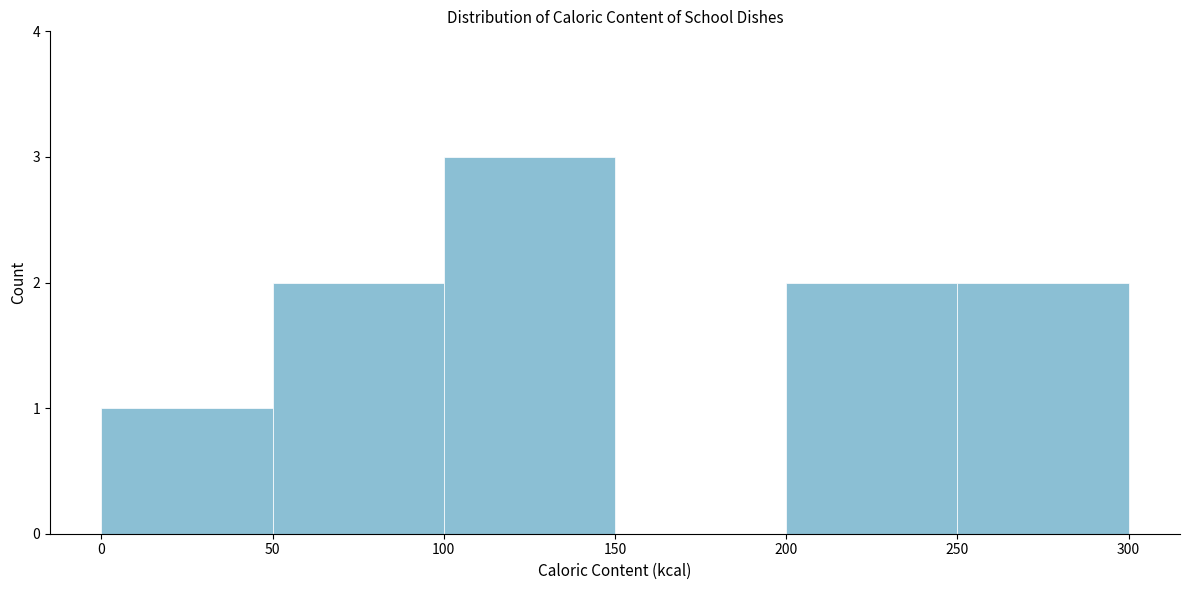

Reading left to right, transcribe this chart: for each bar, give the range it covers on the x-axis and its height. The values are not printed on the chart, so give them approximately, as read against the axis.

0 to 50: 1
50 to 100: 2
100 to 150: 3
150 to 200: 0
200 to 250: 2
250 to 300: 2